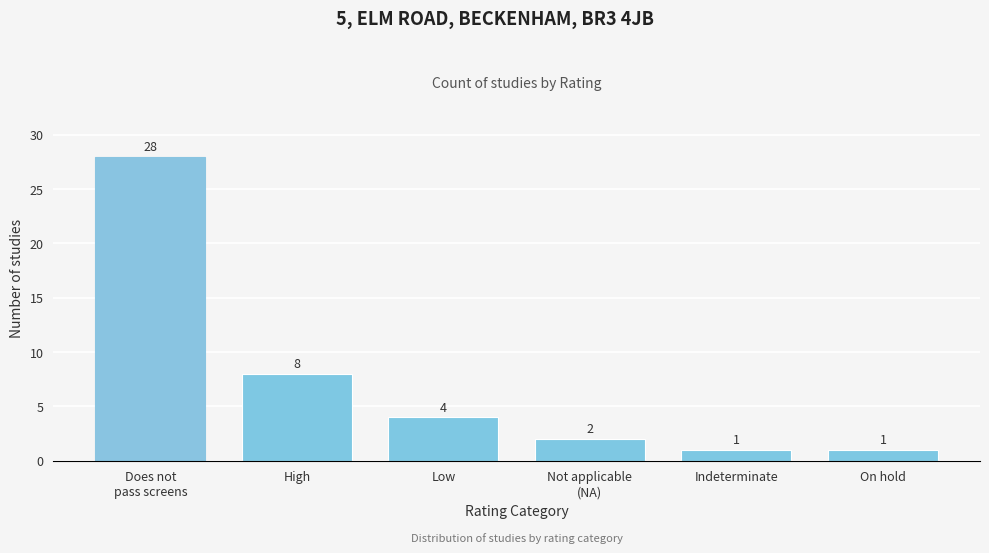

Reading left to right, what are all the values shown in this chart?

28	8	4	2	1	1